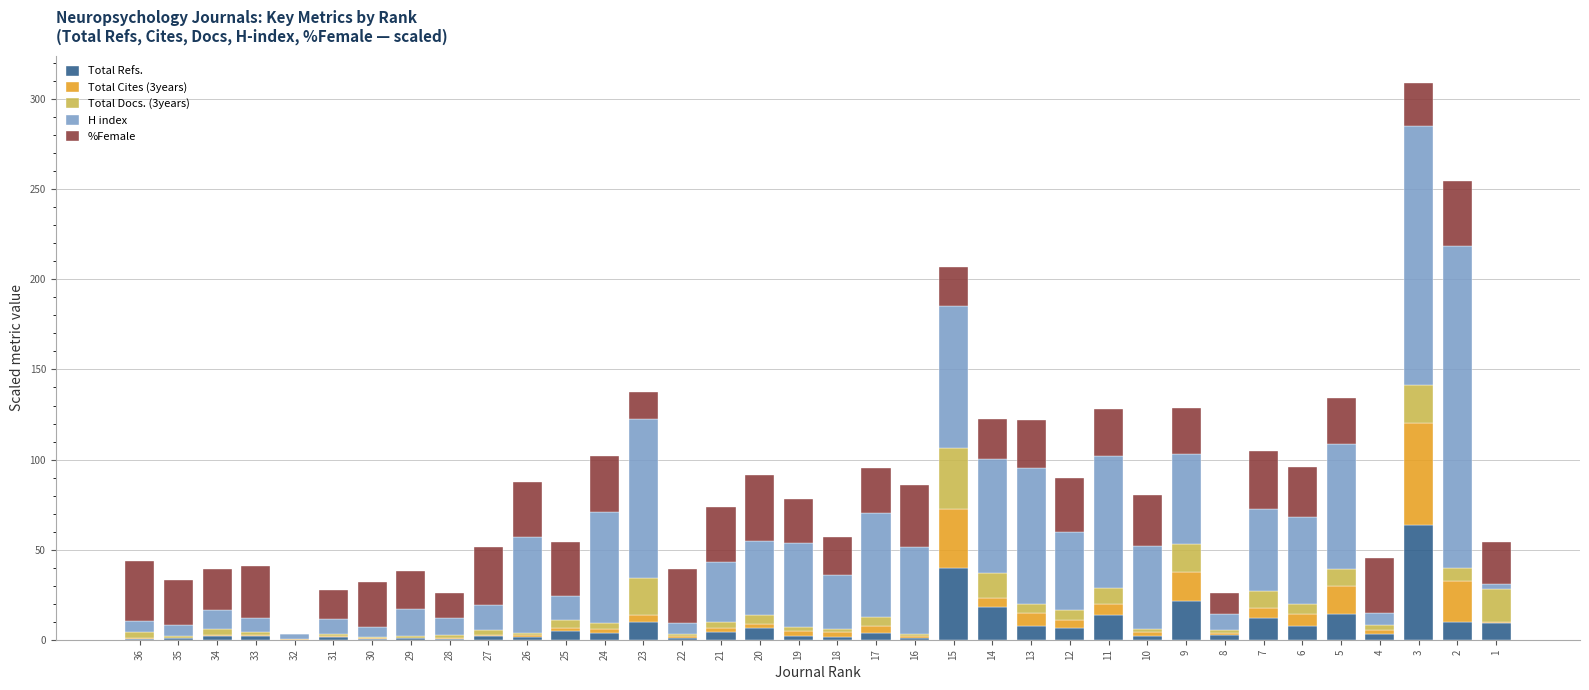

What is the maximum value for Total Refs.?

63.8